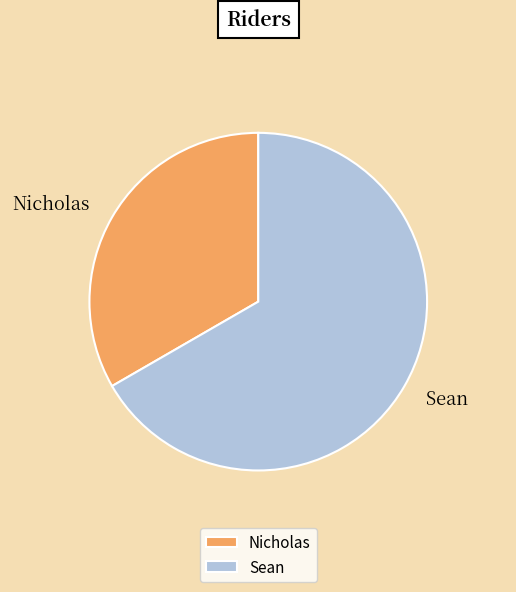

Does any single category account for the majority?

Yes